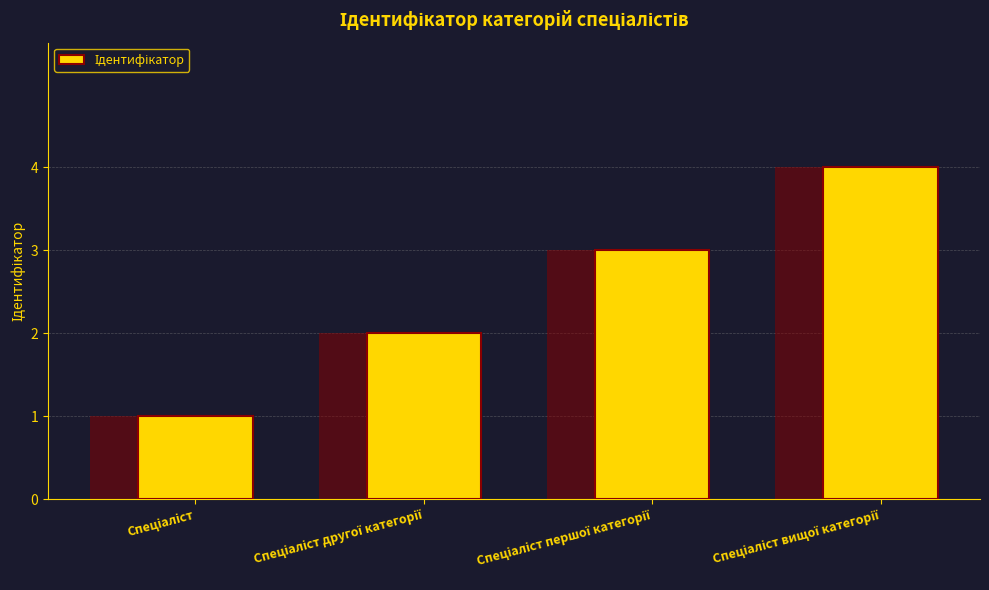

The value at Спеціаліст вищої категорії is 4. True or false?

True